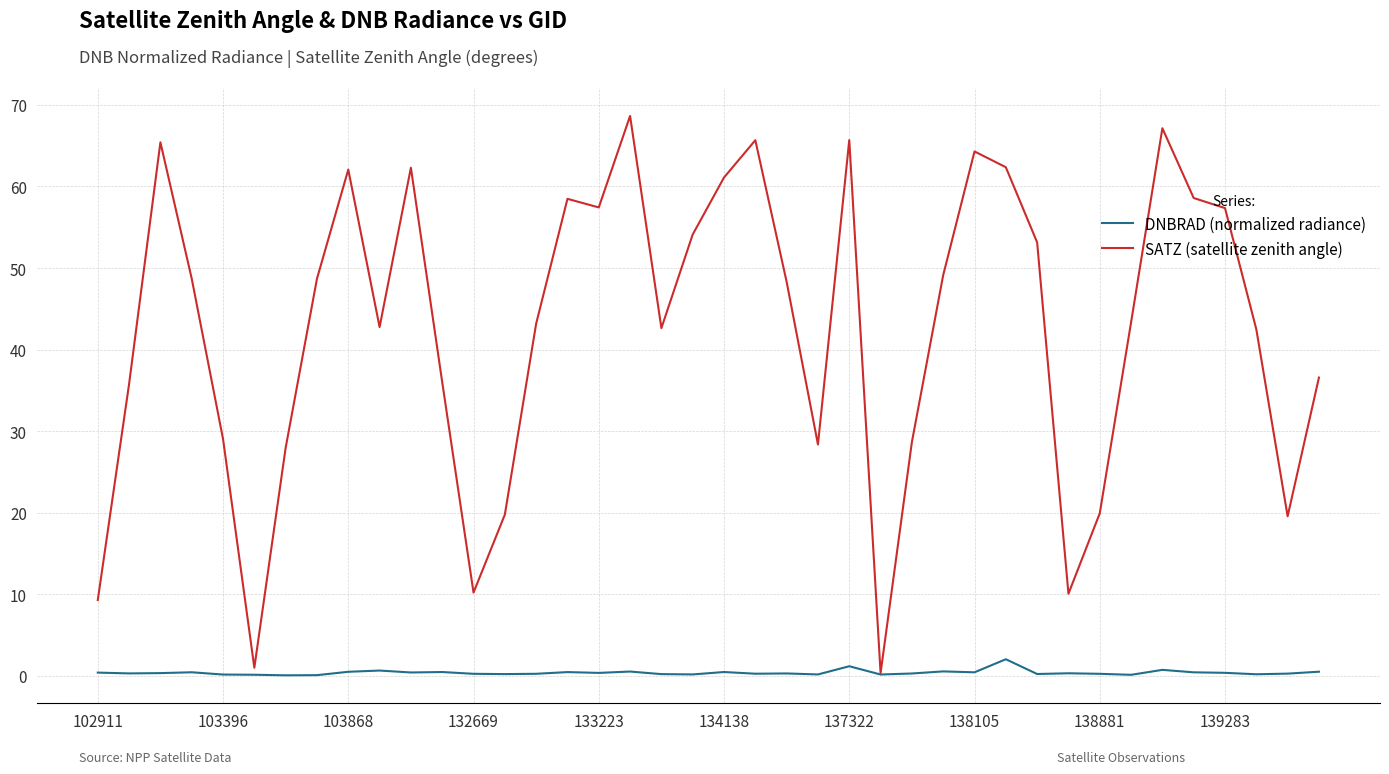

What is the greatest value displayed?

68.6